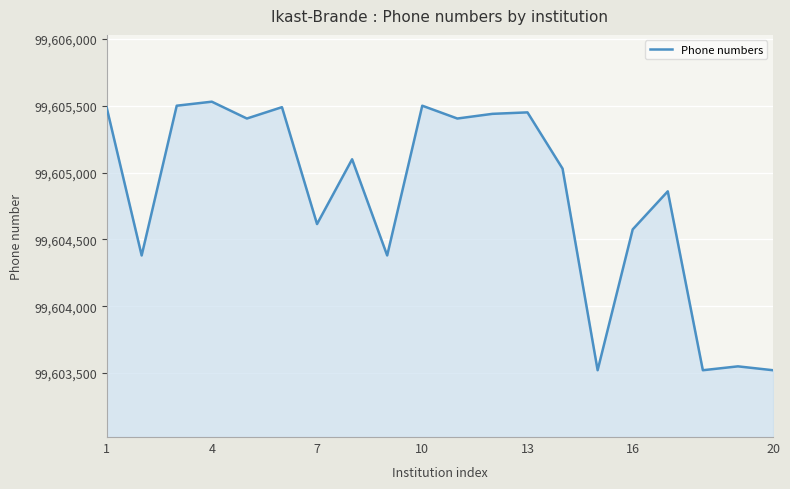

What is the minimum value shown in the chart?

99603521